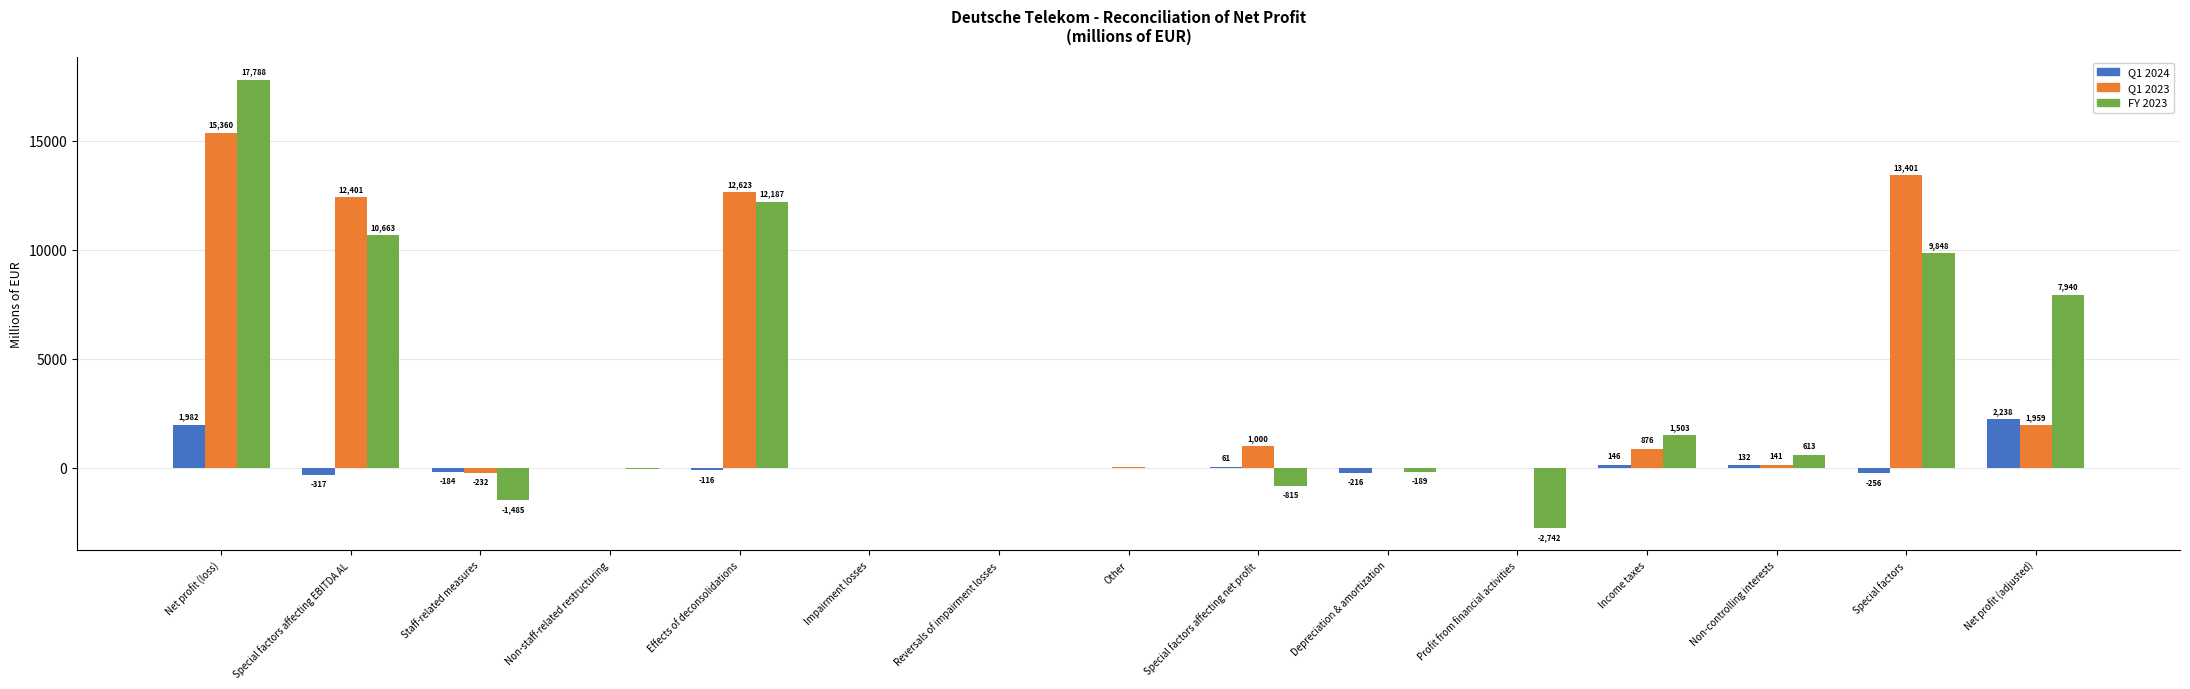

How many data points does each series have?

15